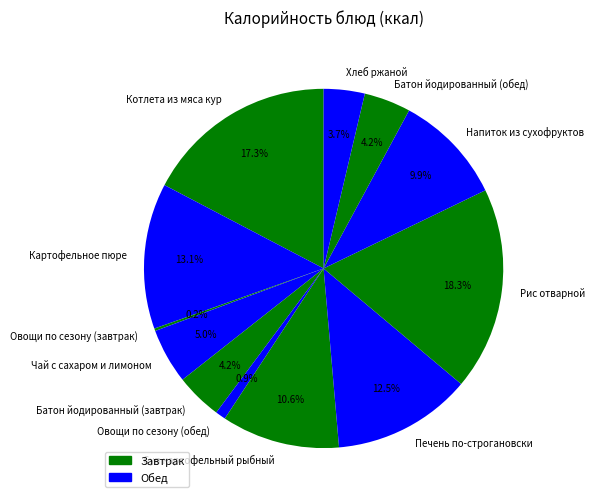

What is the largest slice in the pie chart?

Рис отварной